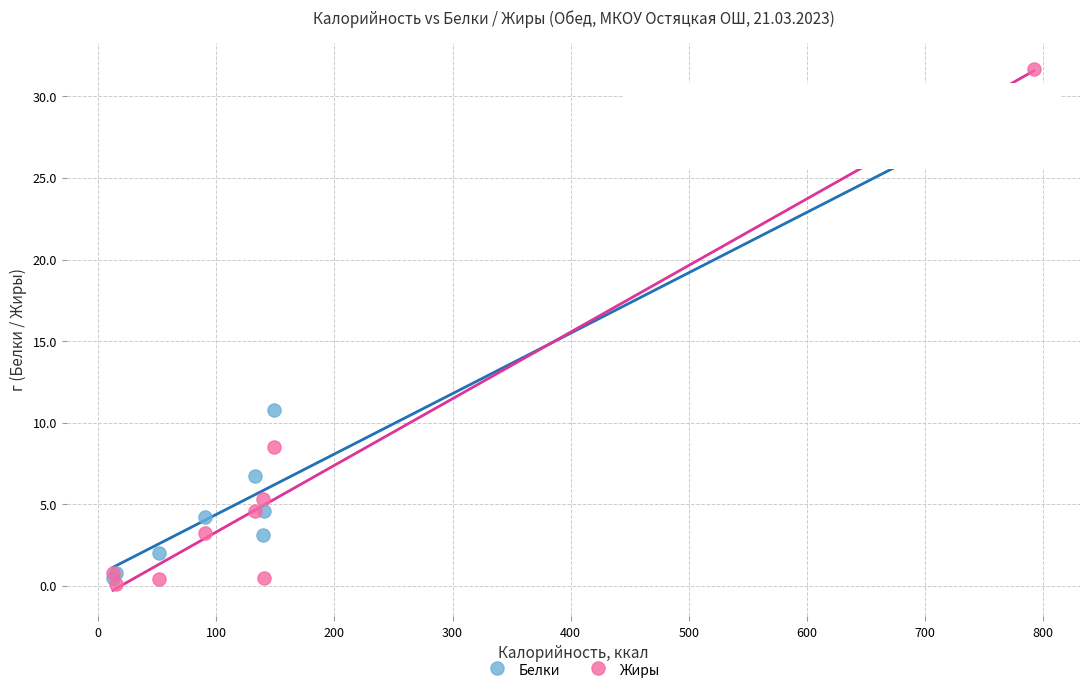

Which series has the widest spread of Y values?

Жиры